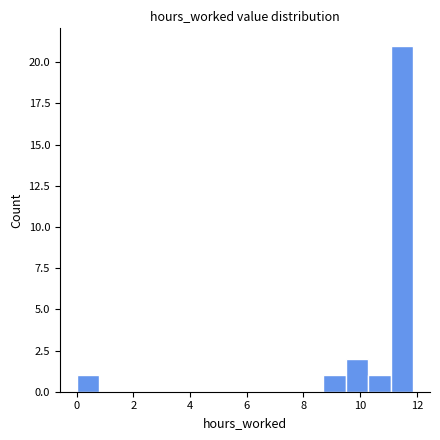

Around what value on the x-axis is the tallest bar? Give the approximate position of its centre, as read against the axis.

11.4